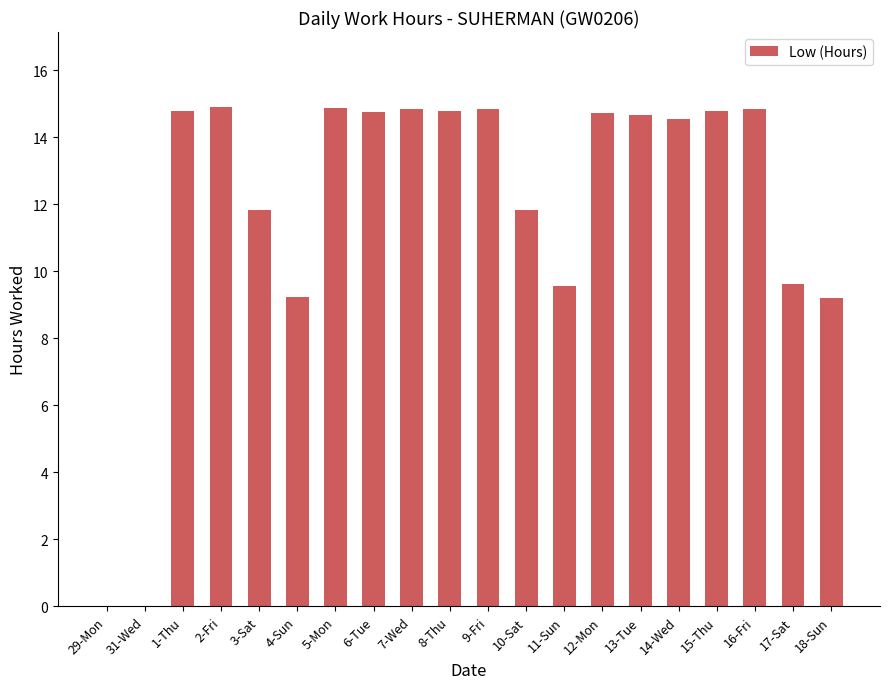

The value at 16-Fri is 14.8. True or false?

True